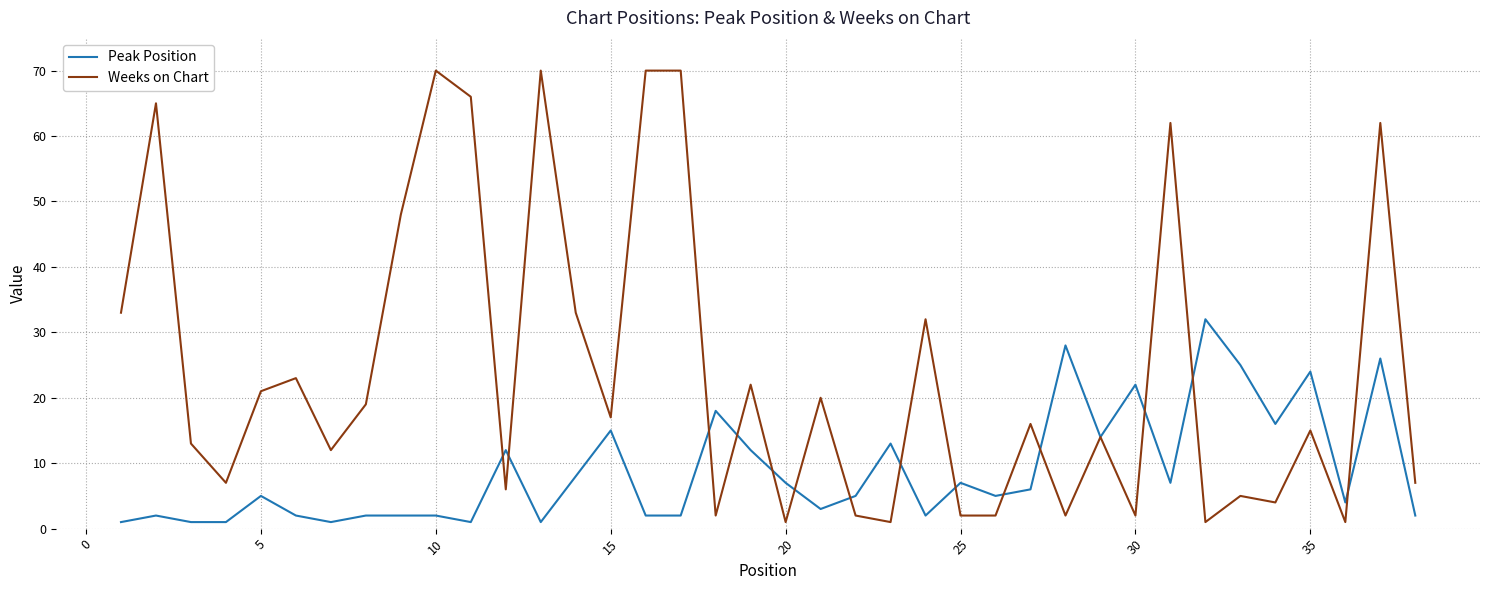

What is the maximum value shown in the chart?

70